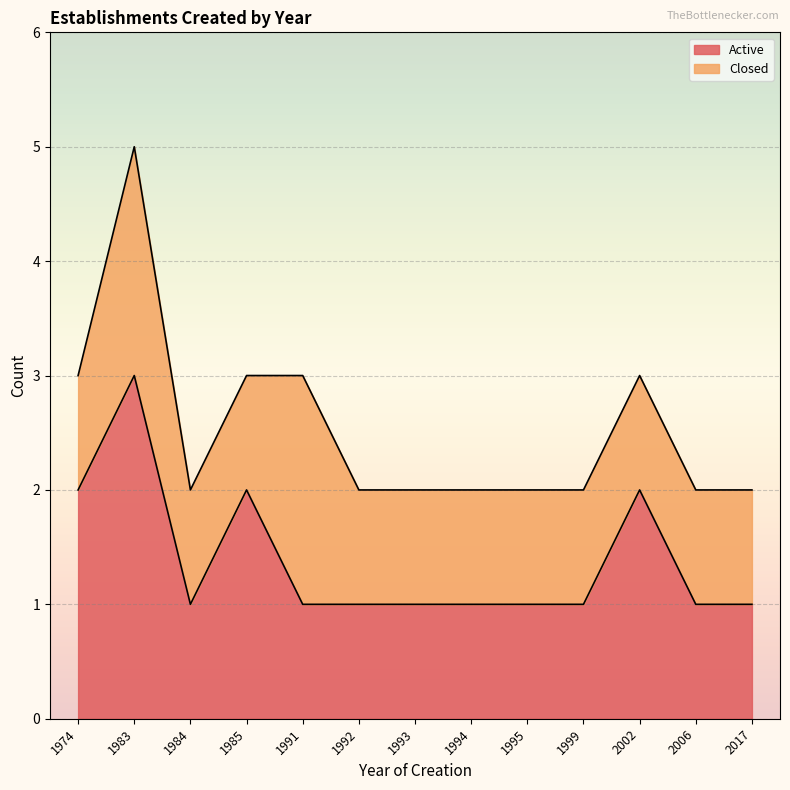

What is the value of the 7th point from the left?

1